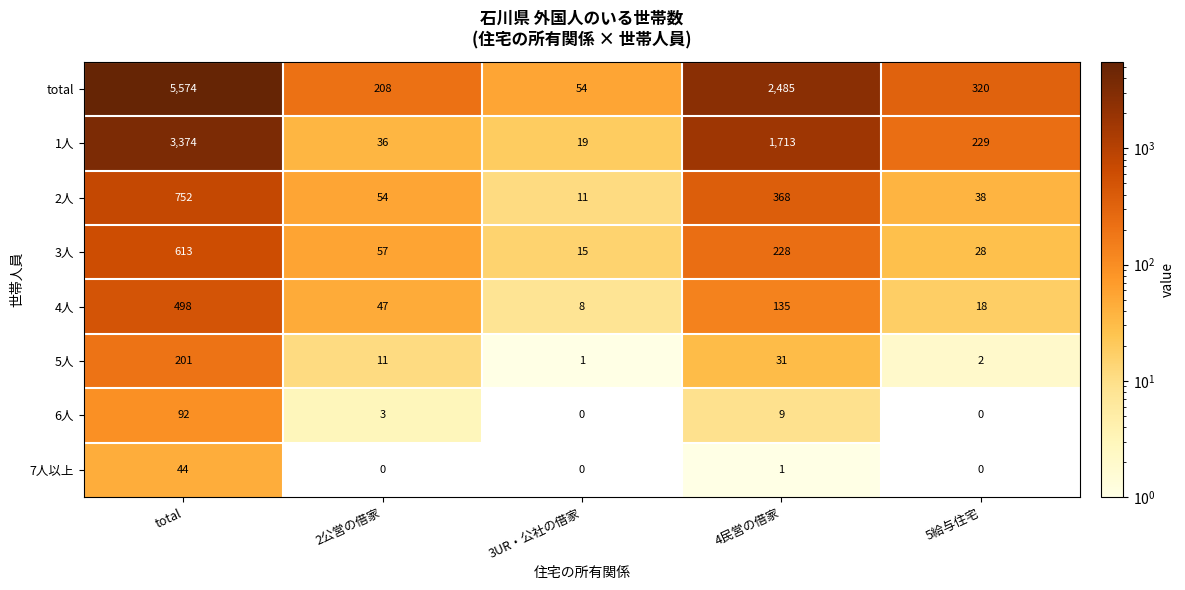

What is the difference between the highest and lowest values at 5給与住宅?

320